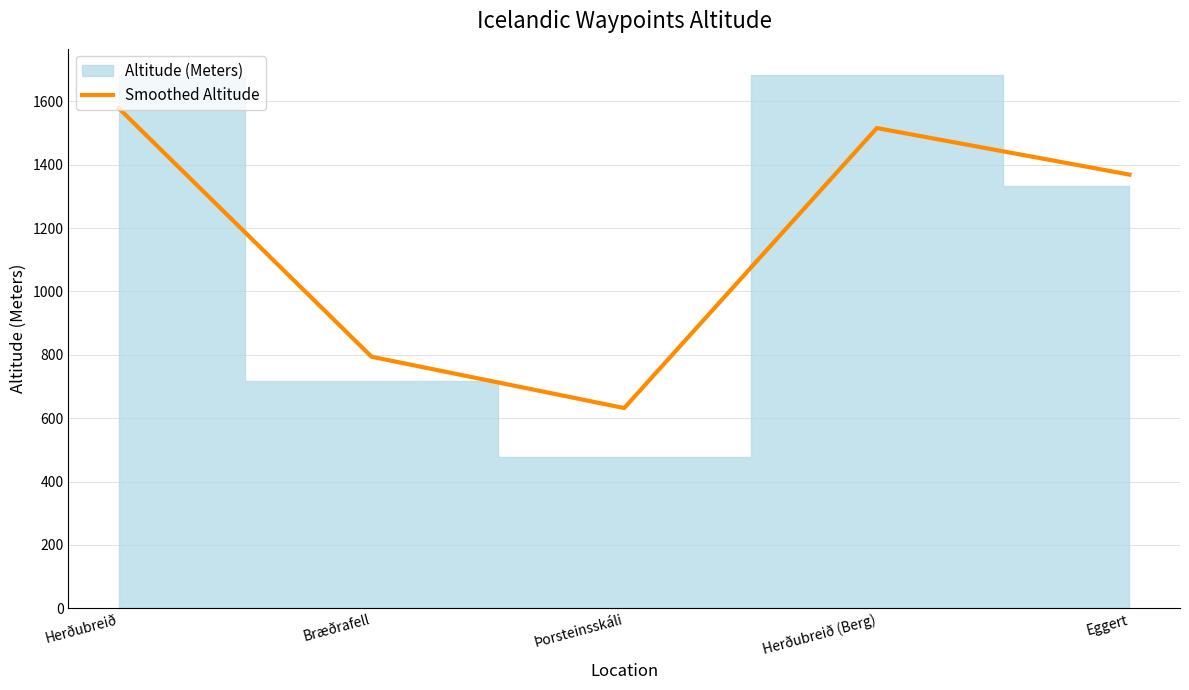

Where is Smoothed Altitude nearest to the value 1105?

Eggert